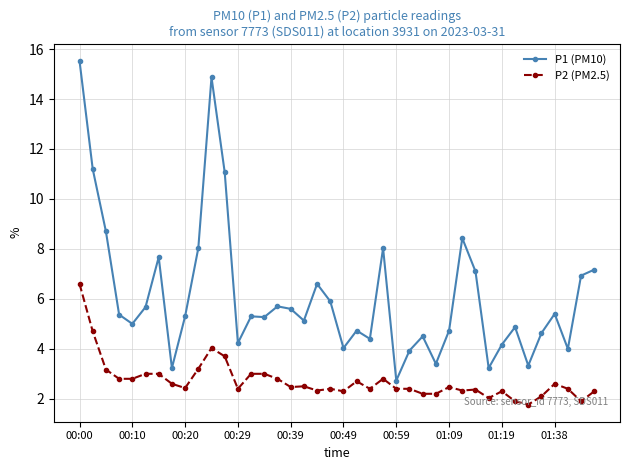

What is the average value of the P2 (PM2.5) series?

2.7